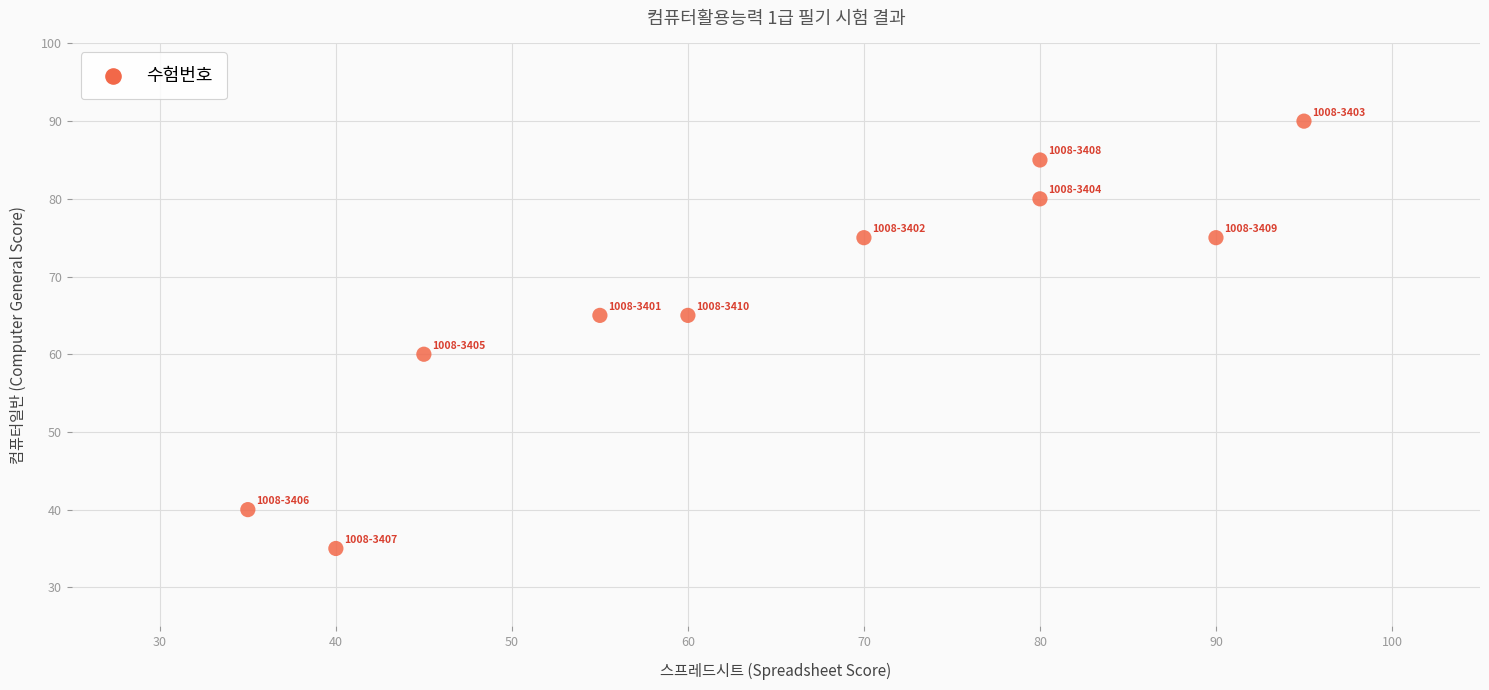

What is the range of Y values (max minus min)?

55